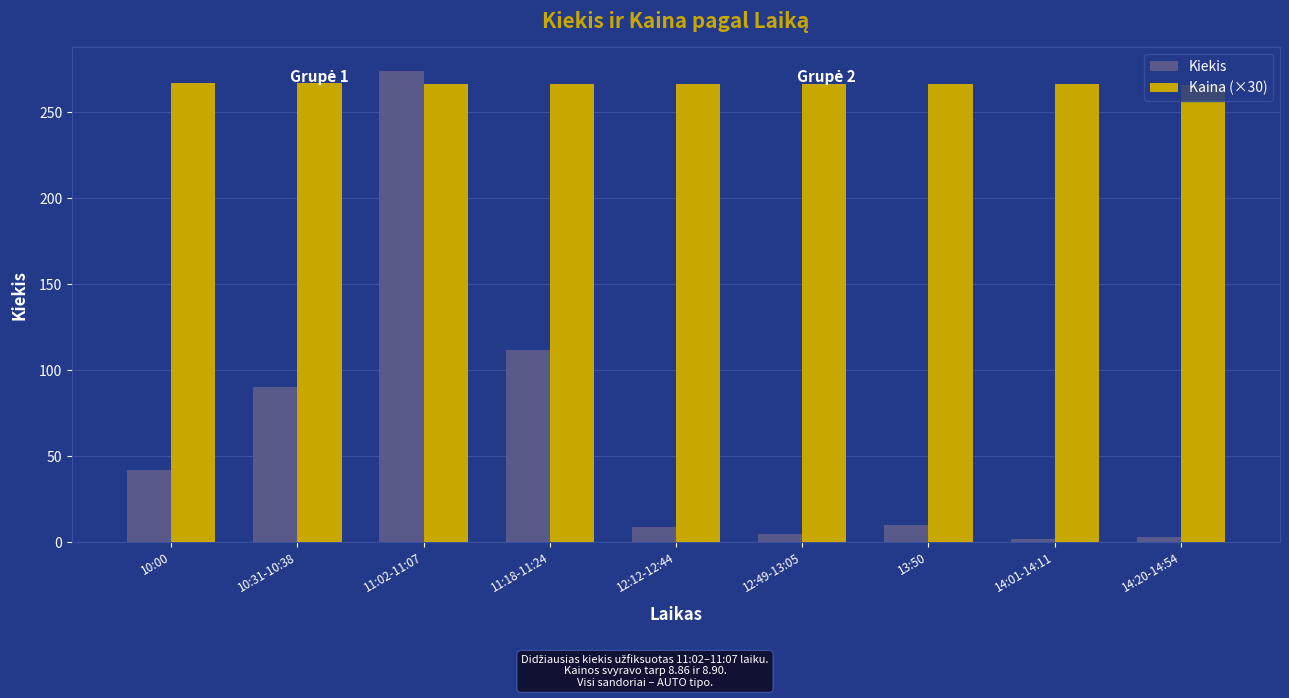

What is the sum of the Kaina (×30) values at 11:18-11:24 and 14:01-14:11?

532.8